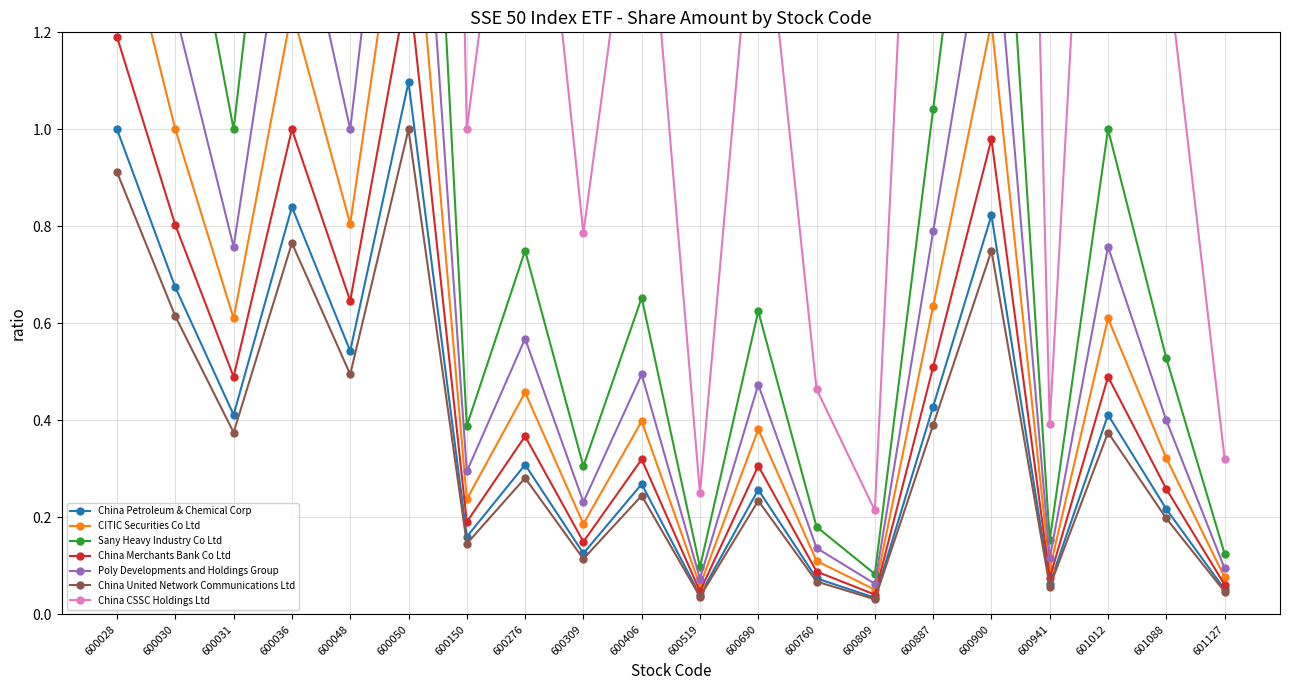

Is the value of China Petroleum & Chemical Corp at 600031 greater than the value of China United Network Communications Ltd at 600050?

No